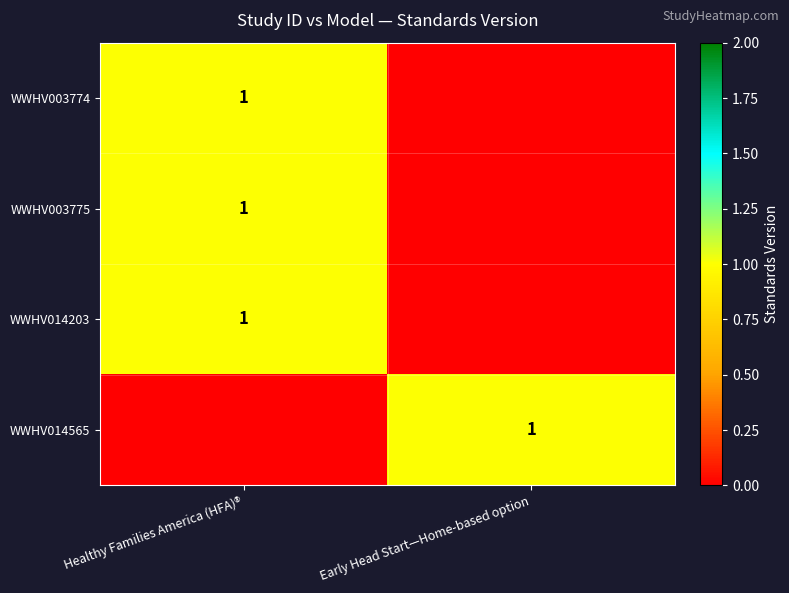

The value of WWHV014565 at Early Head Start—Home-based option is 1. True or false?

True